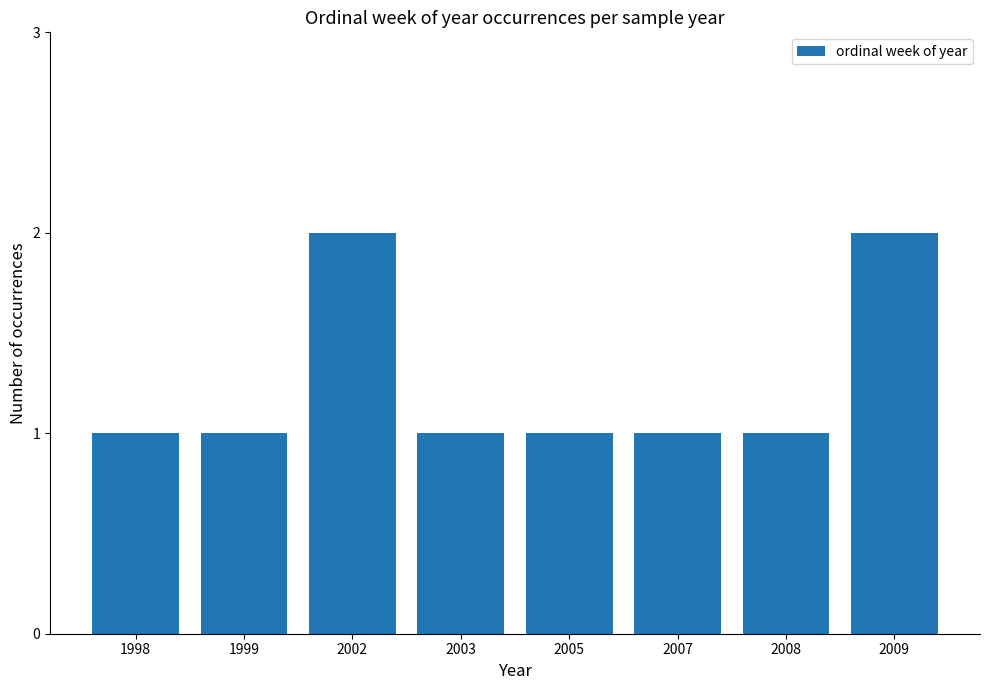

What is the value of the 4th bar from the left?

1